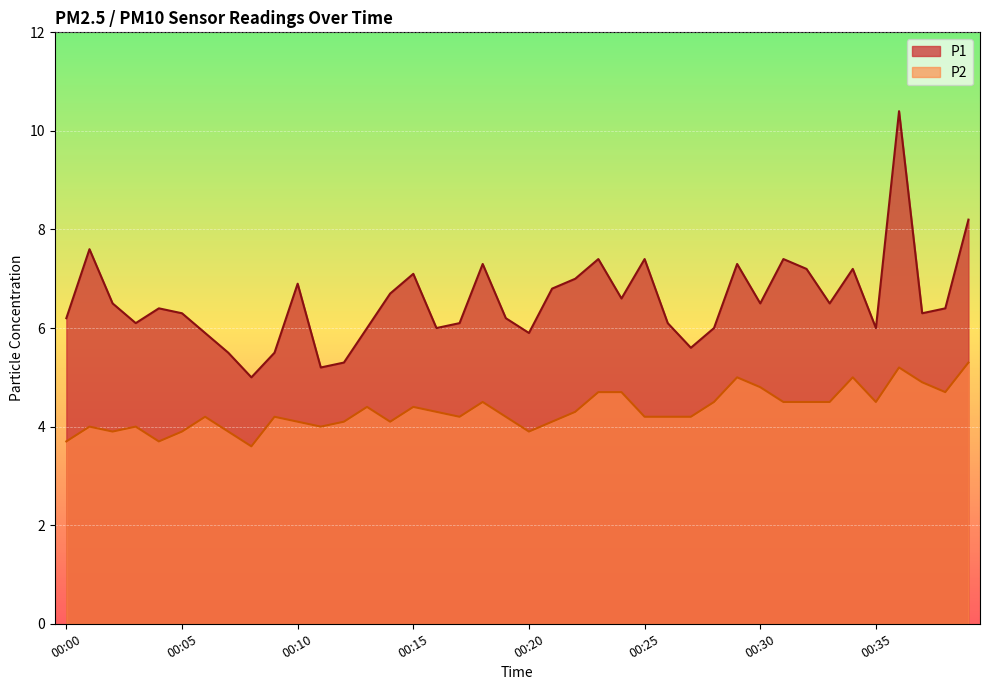

Where is the first local minimum for P1?

00:03